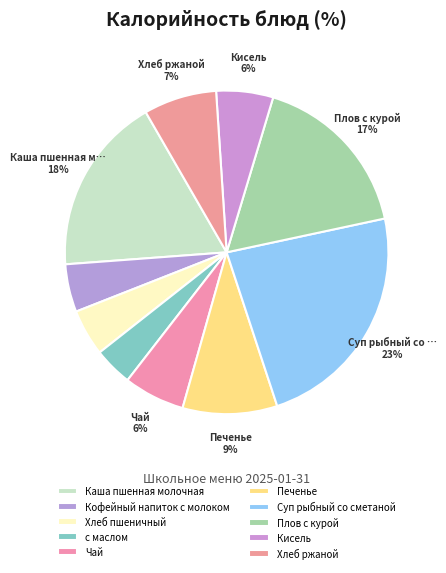

The Каша пшенная молочная slice represents 8% of the pie. True or false?

False